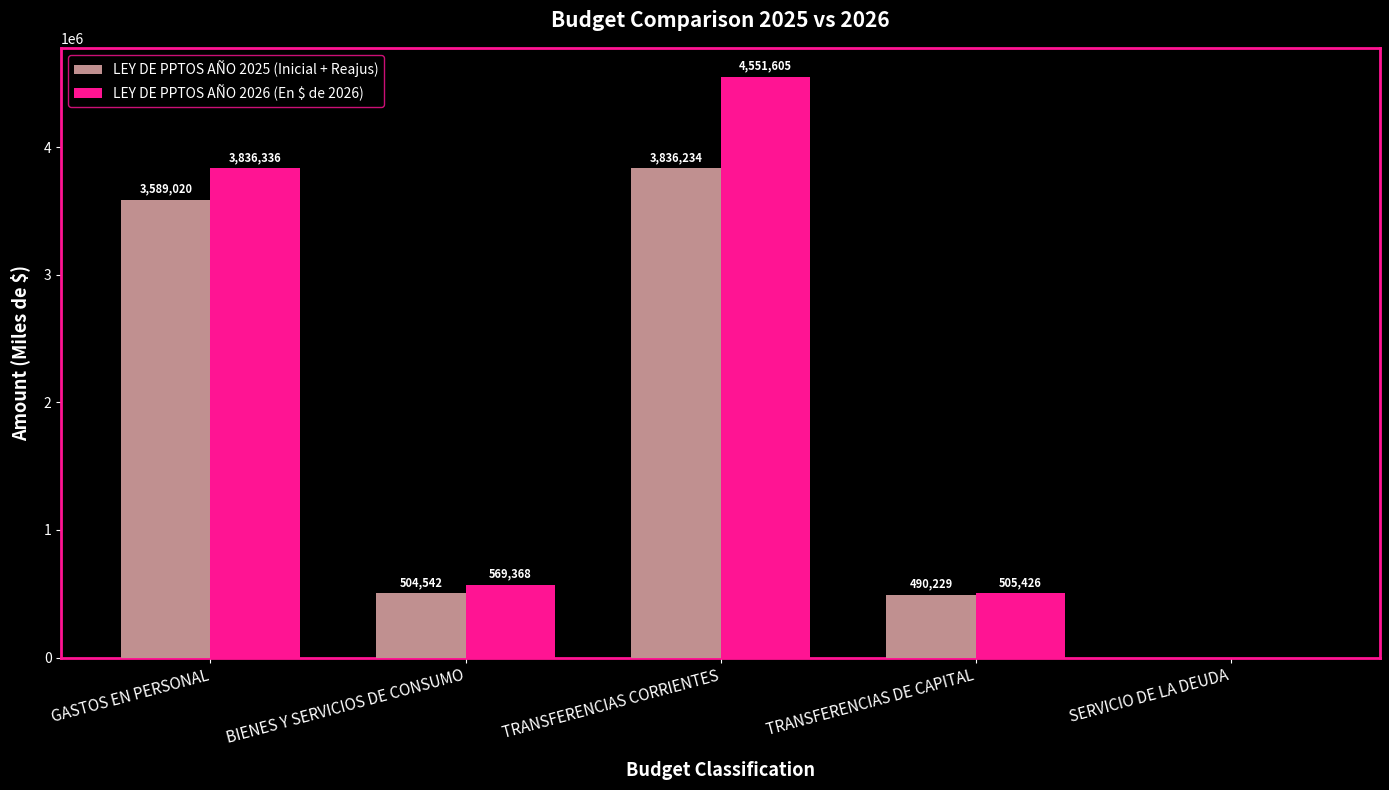

Reading right to left, transcribe all the data shown in this chart.

LEY DE PPTOS AÑO 2025 (Inicial + Reajus): SERVICIO DE LA DEUDA=10	TRANSFERENCIAS DE CAPITAL=490229	TRANSFERENCIAS CORRIENTES=3836234	BIENES Y SERVICIOS DE CONSUMO=504542	GASTOS EN PERSONAL=3589020
LEY DE PPTOS AÑO 2026 (En $ de 2026): SERVICIO DE LA DEUDA=10	TRANSFERENCIAS DE CAPITAL=505426	TRANSFERENCIAS CORRIENTES=4551605	BIENES Y SERVICIOS DE CONSUMO=569368	GASTOS EN PERSONAL=3836336